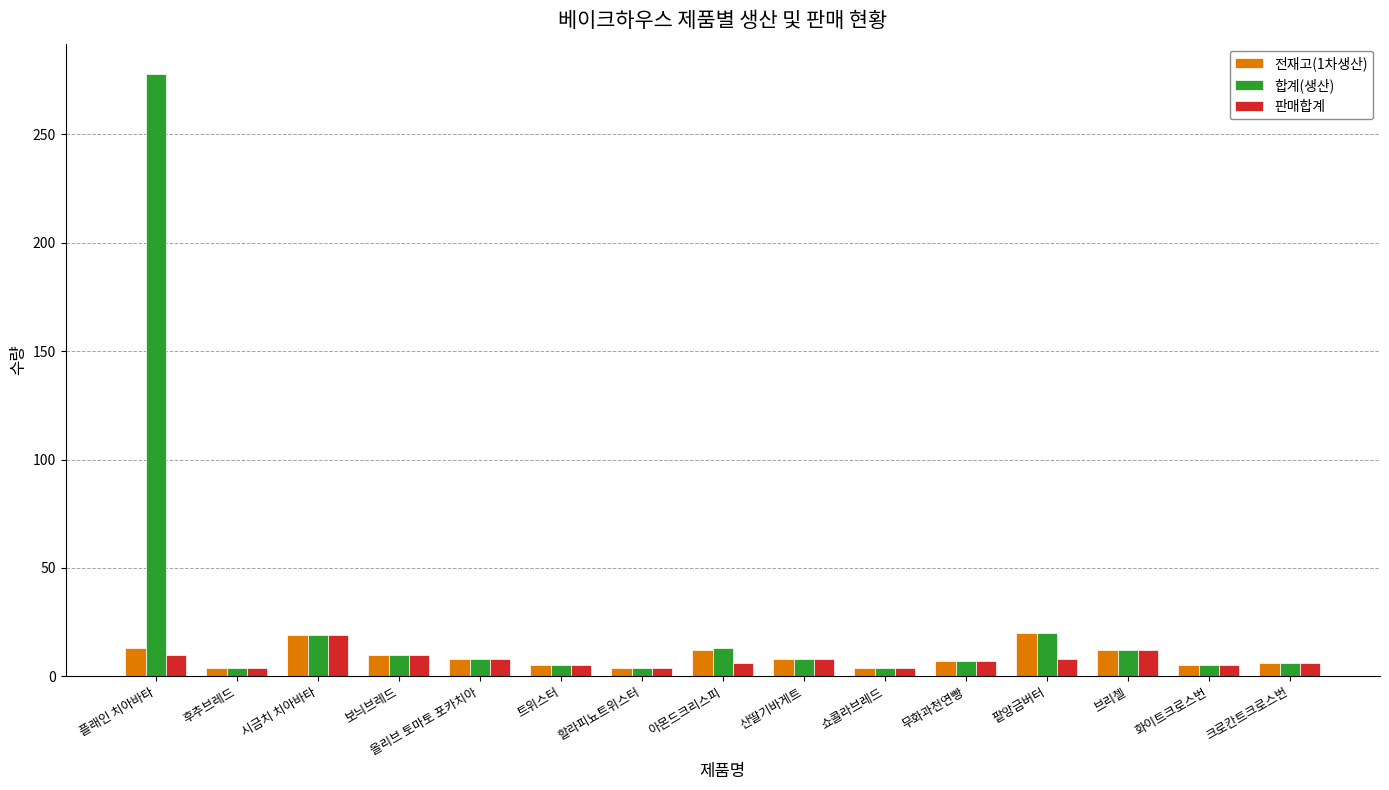

Which series has the largest range (max minus min)?

합계(생산)